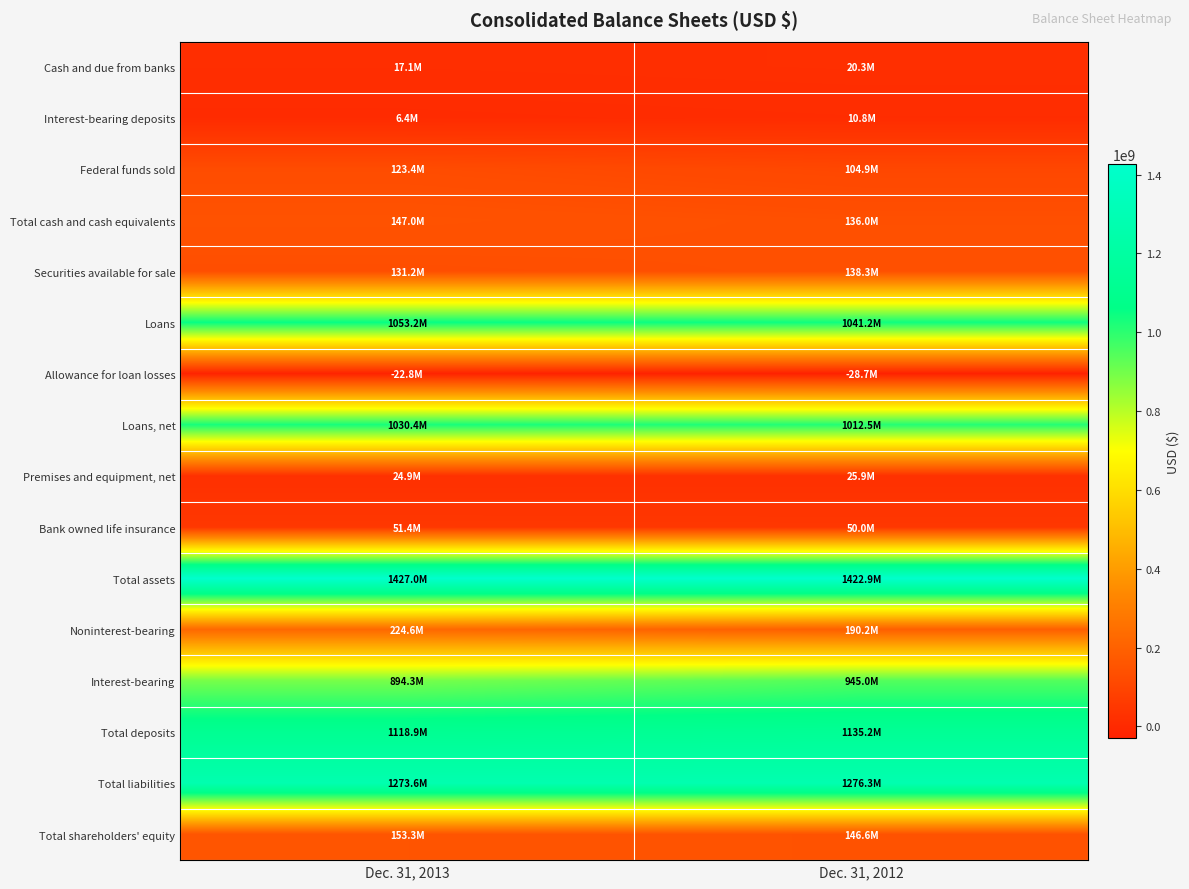

Which series has the largest total across all categories?

Total assets